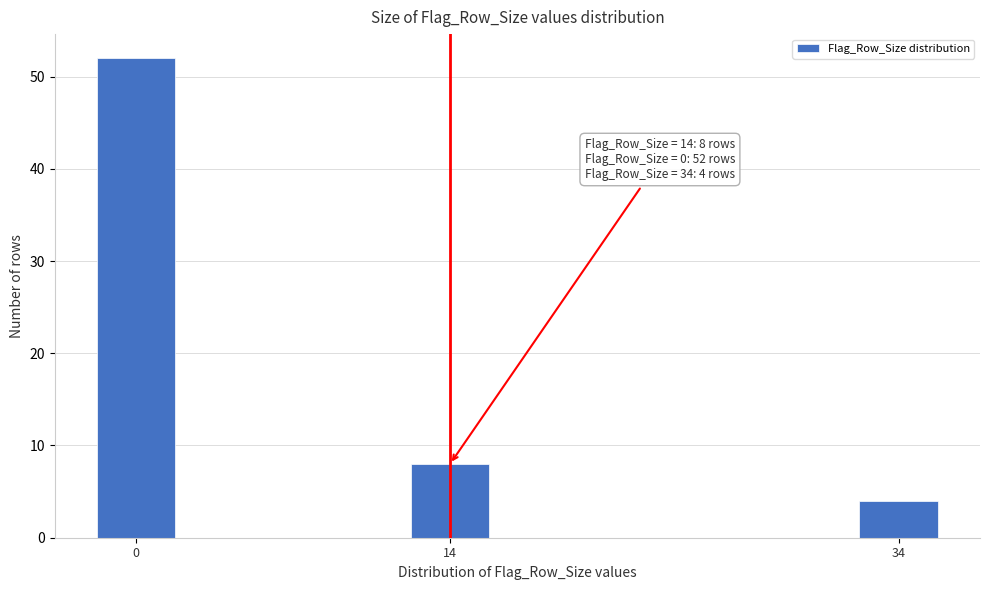

Reading left to right, transcribe all the data shown in this chart.

0=52	14=8	34=4